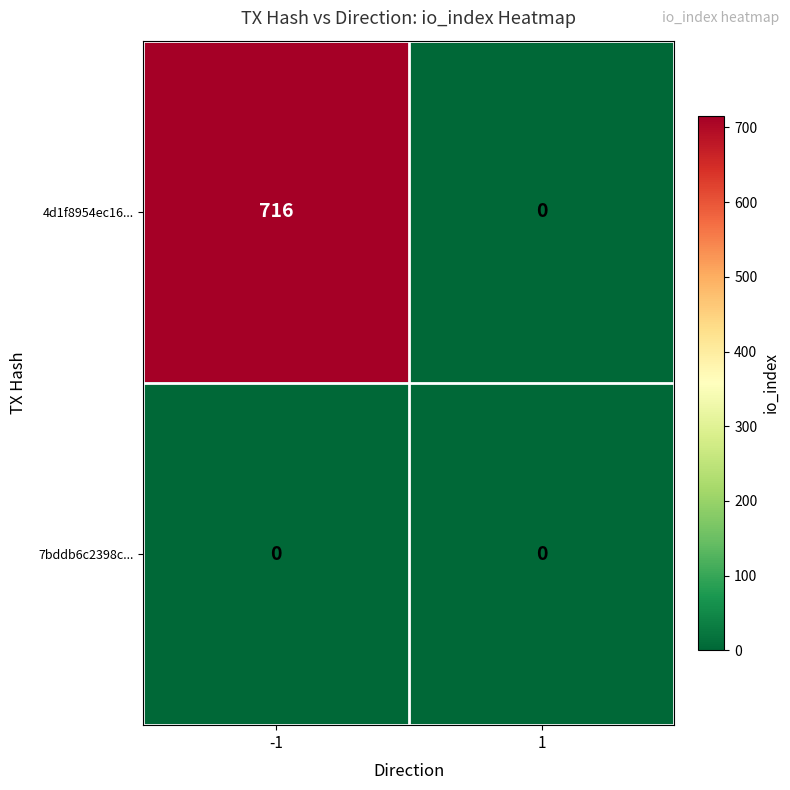

Reading left to right, extract all data points from this chart.

4d1f8954ec16...: 716	0
7bddb6c2398c...: 0	0